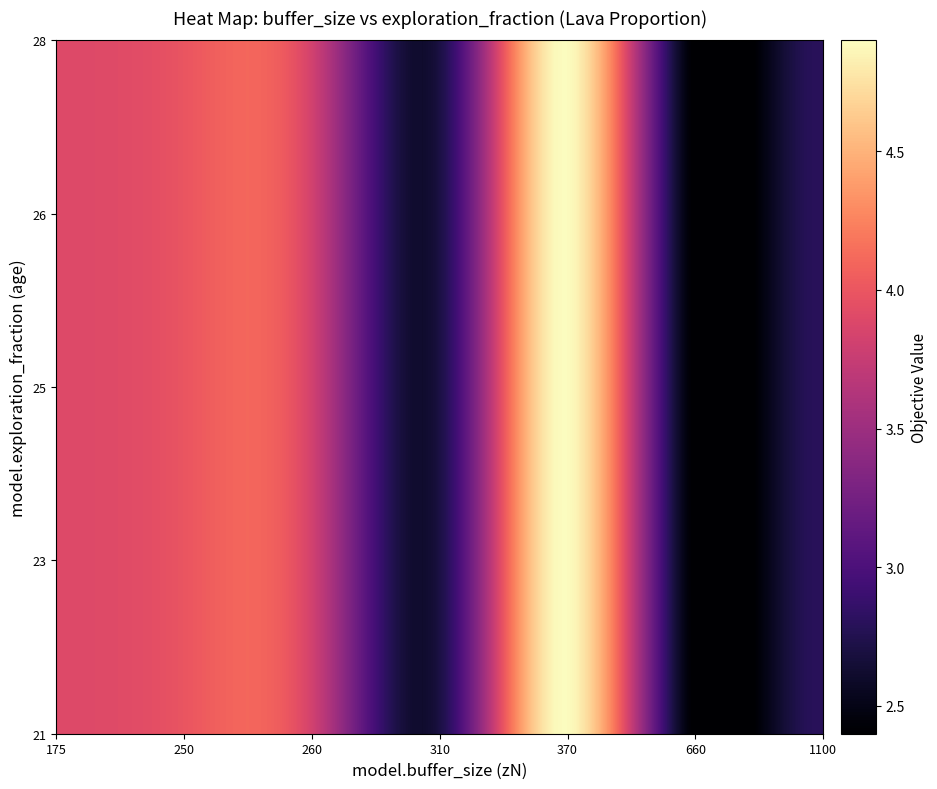

Reading right to left, list all the values displayed in this chart.

21: 3.8	2.8	2.7	2.4	4.9	3.9	4.0
23: 3.8	2.8	2.7	2.4	4.9	3.9	4.0
25: 3.8	2.8	2.7	2.4	4.9	3.9	4.0
26: 3.8	2.8	2.7	2.4	4.9	3.9	4.0
28: 3.8	2.8	2.7	2.4	4.9	3.9	4.0